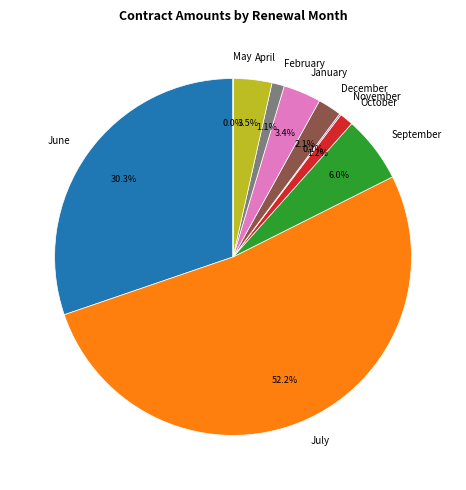

Combined, what portion of the pie is January and September?

9.4%